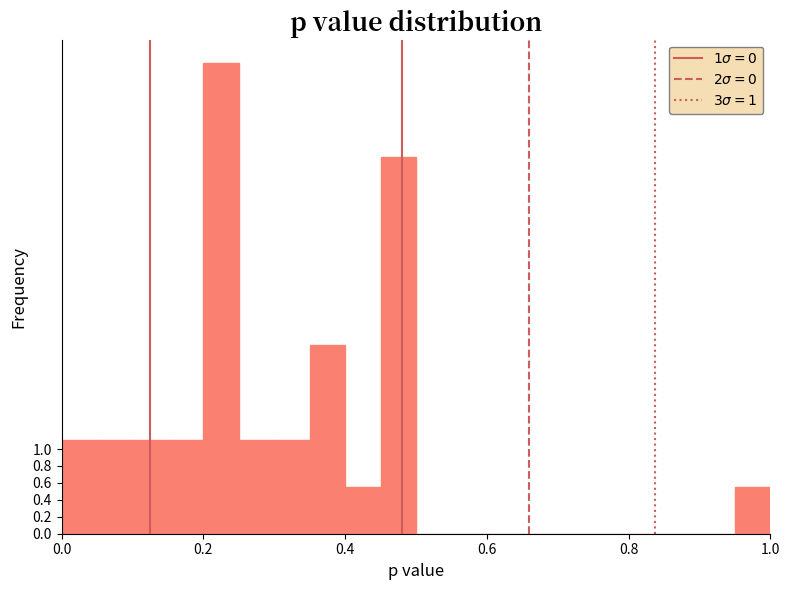

Read against the x-axis, roughly where is the centre of the tallest bar?

0.22